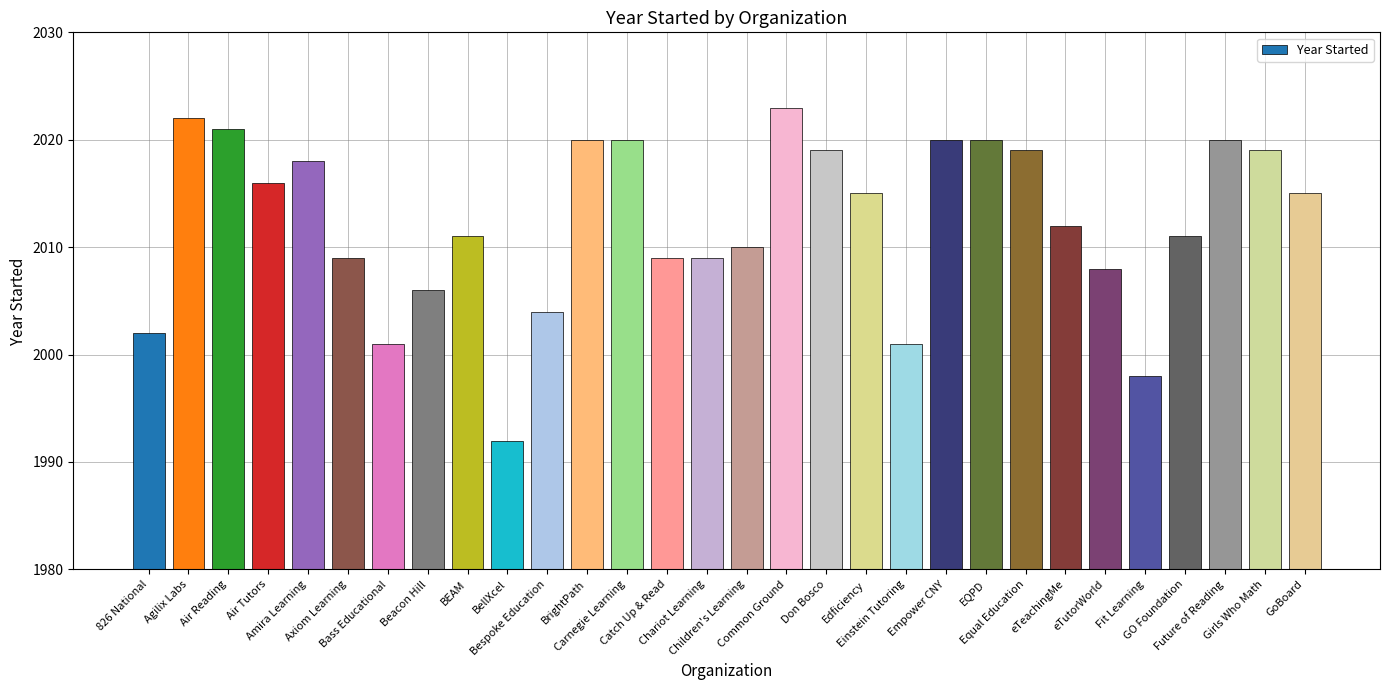

What is the label of the 12th bar from the right?

Edficiency